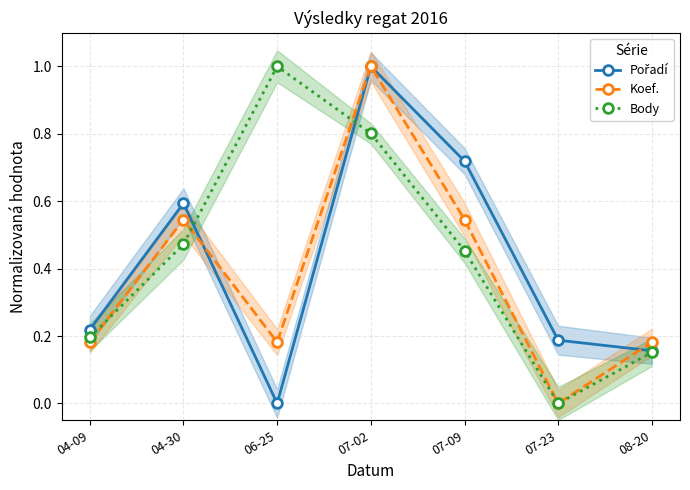

Rank the series by their average value, from highest to lowest.

Body, Pořadí, Koef.